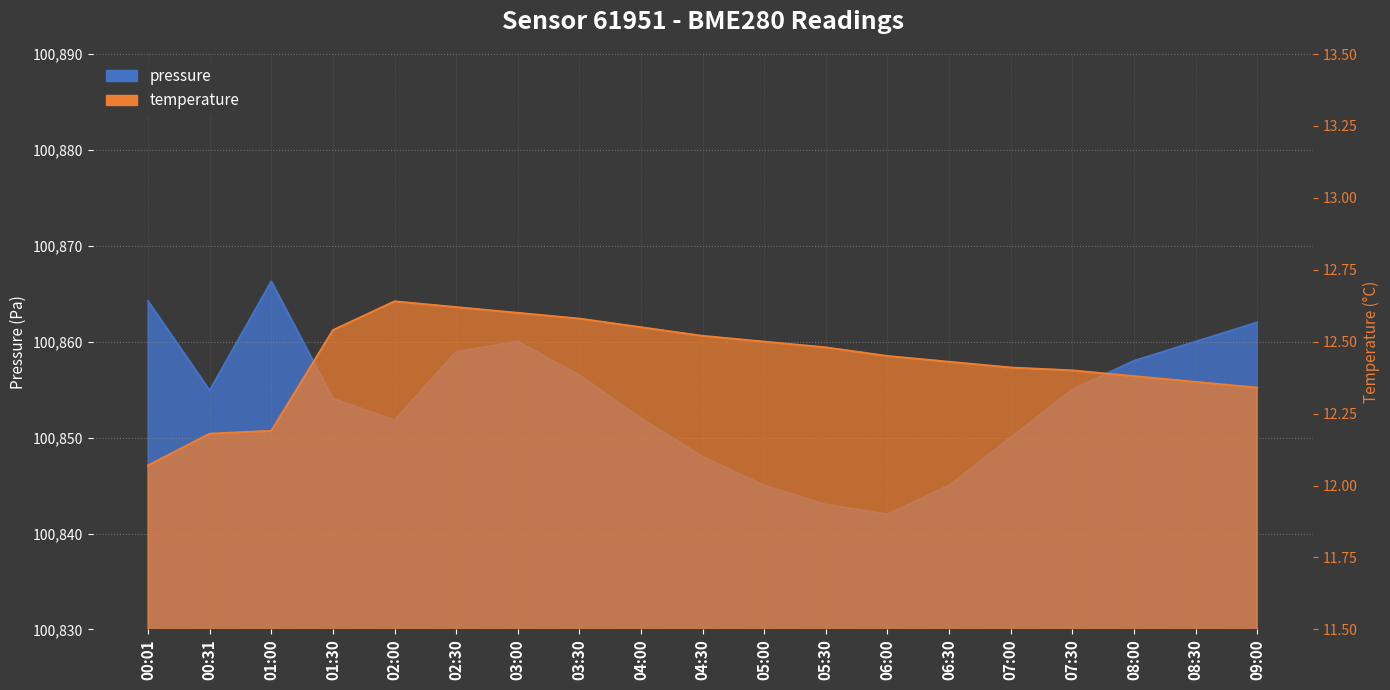

What is the label of the 13th point from the left?

06:00